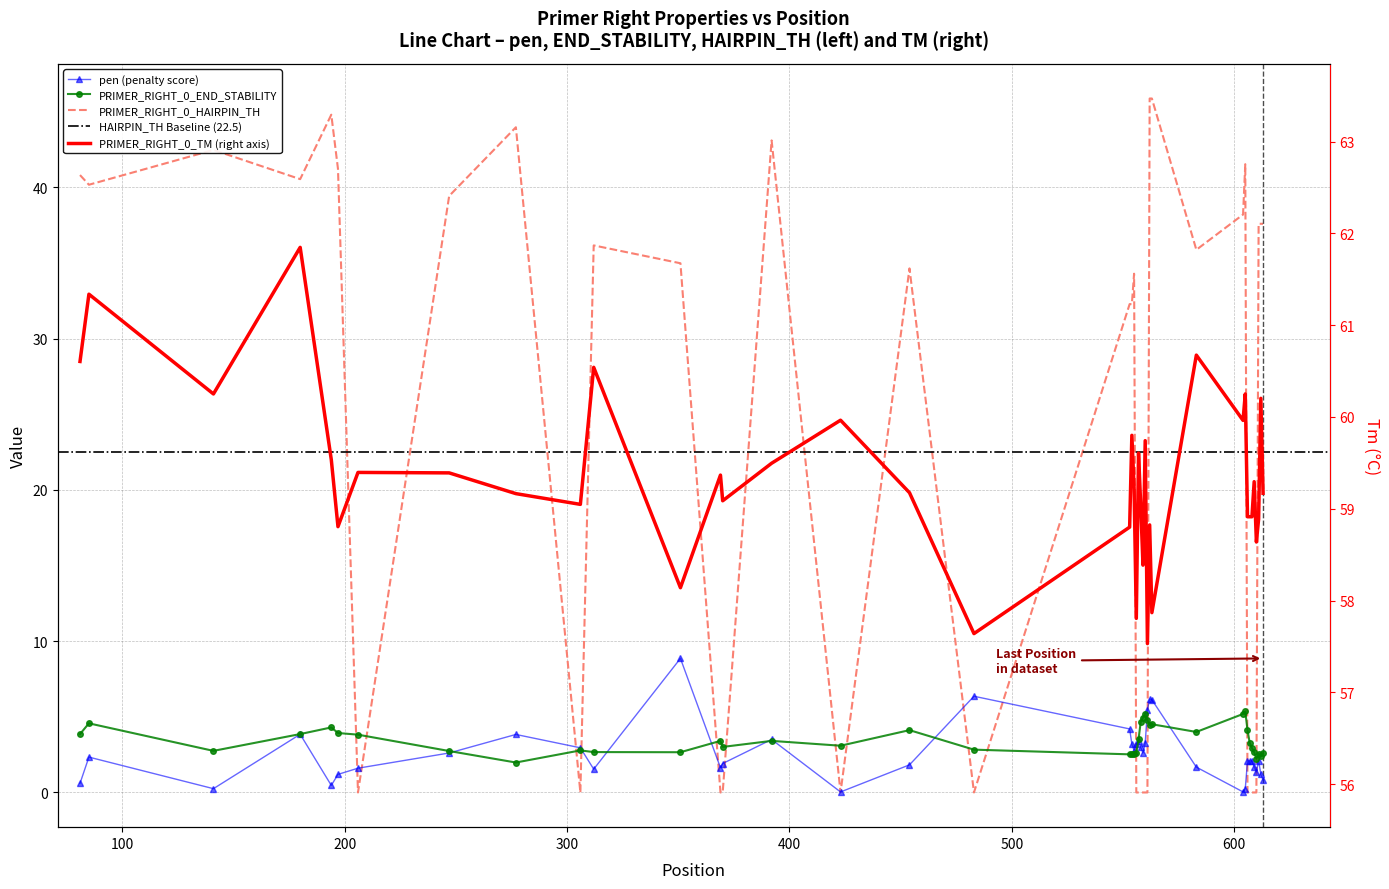

How many times do PRIMER_RIGHT_0_HAIRPIN_TH and PRIMER_RIGHT_0_END_STABILITY cross each other?

14